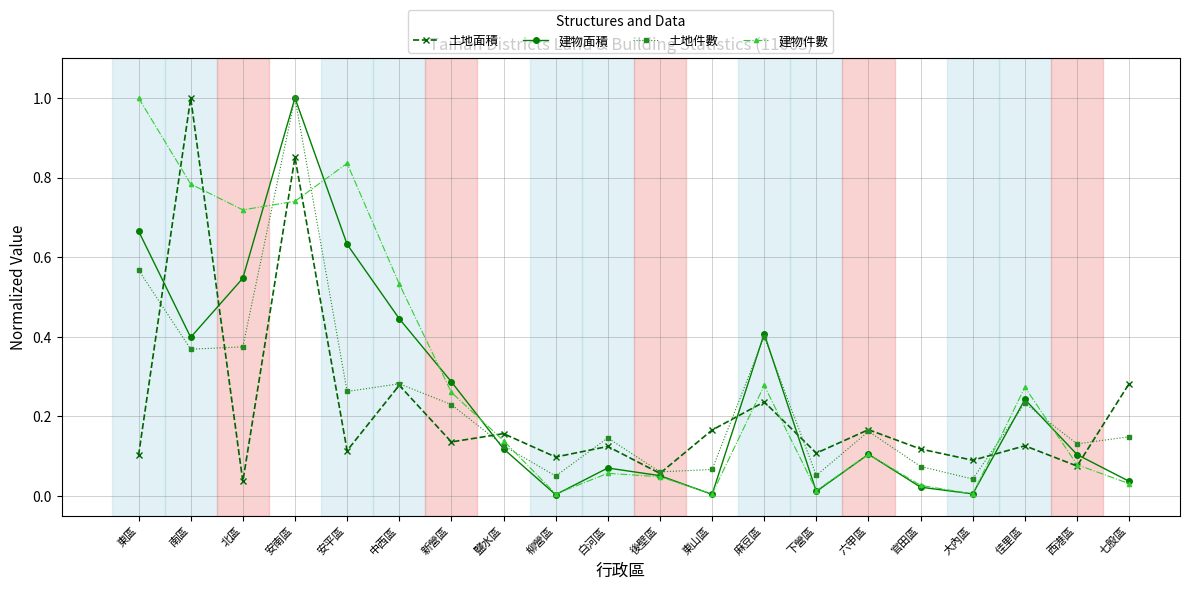

At which category does 建物面積 reach its first local peak?

安南區